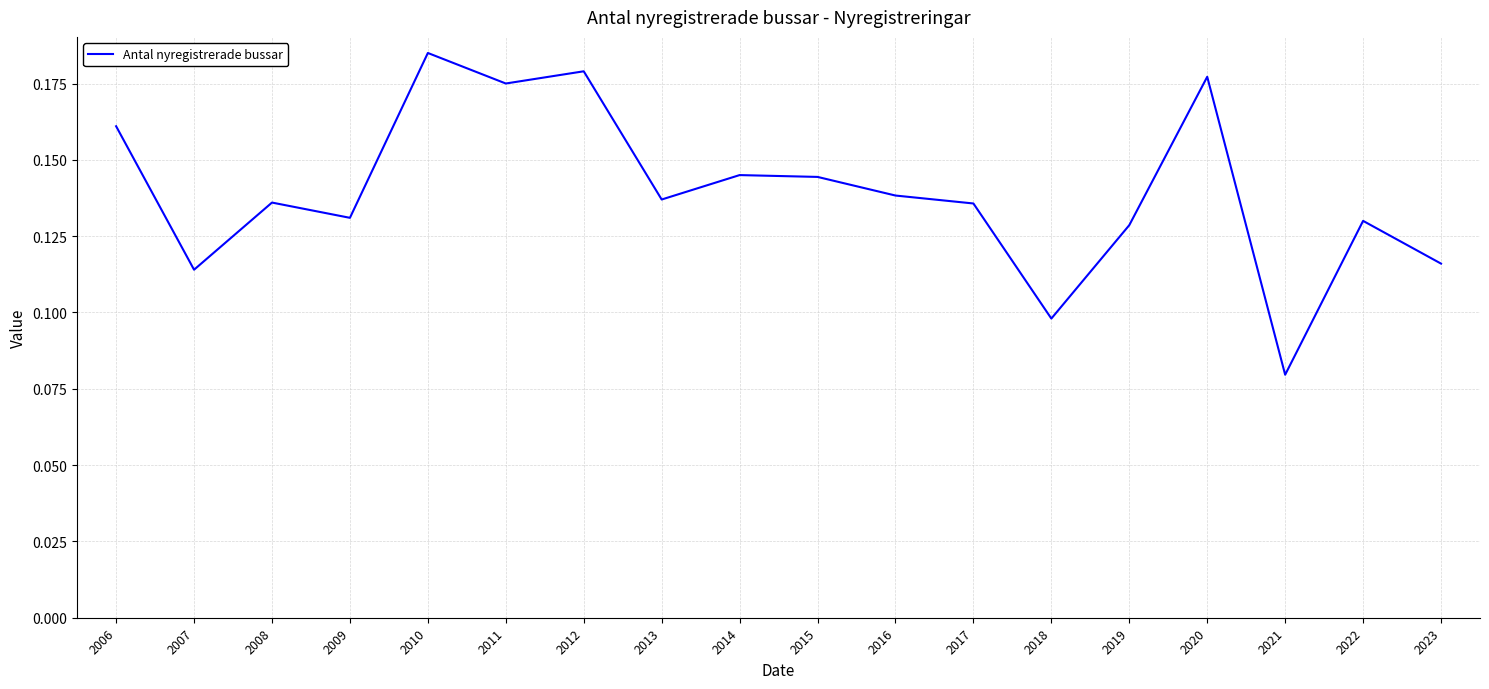

Is it true that the value at 2011 is 0.3?

False